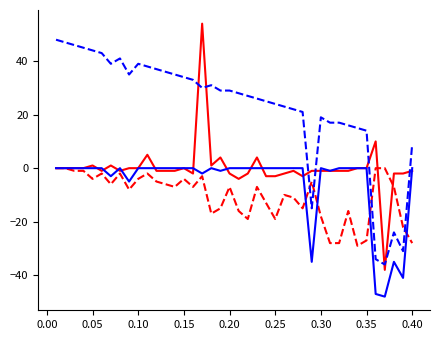

What is the greatest value displayed?

54